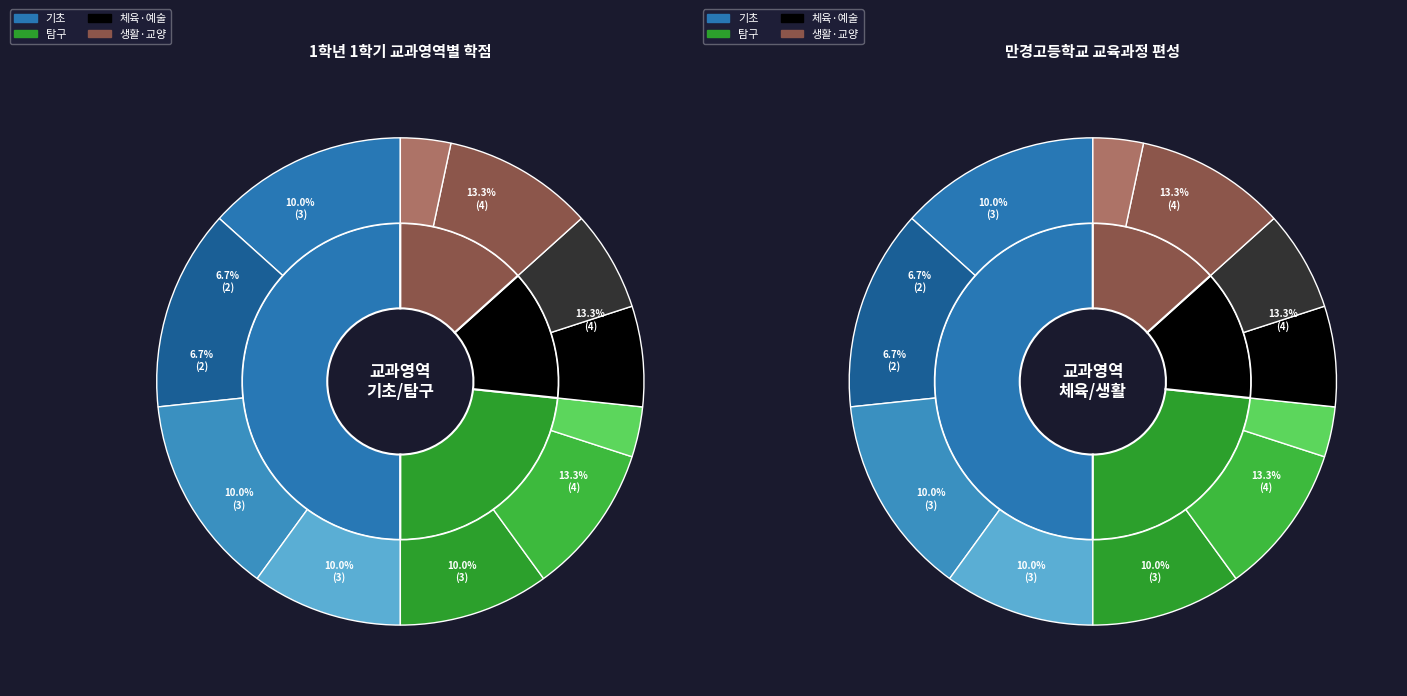

The 영어Ⅱ slice represents 1% of the pie. True or false?

False